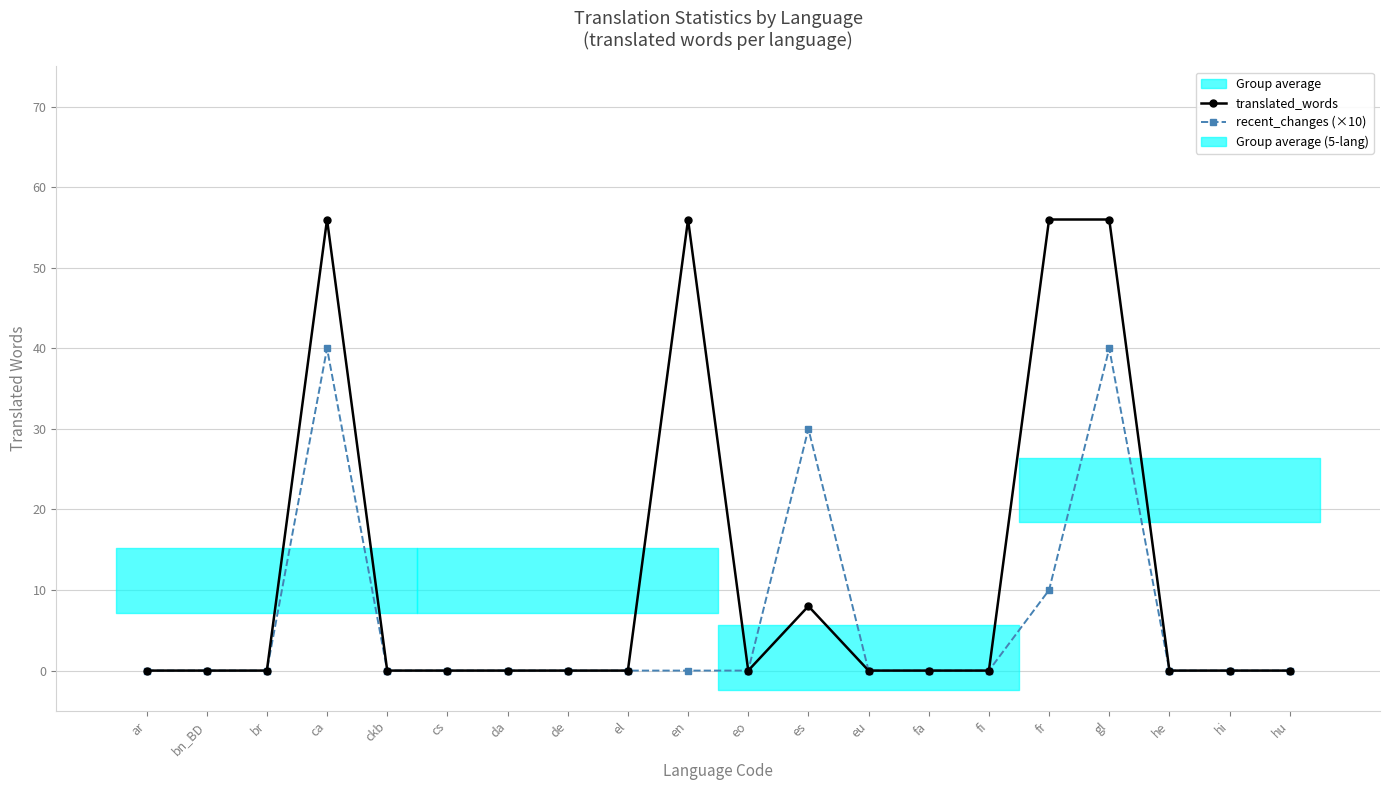

How many values in the recent_changes (×10) series exceed 0?

4